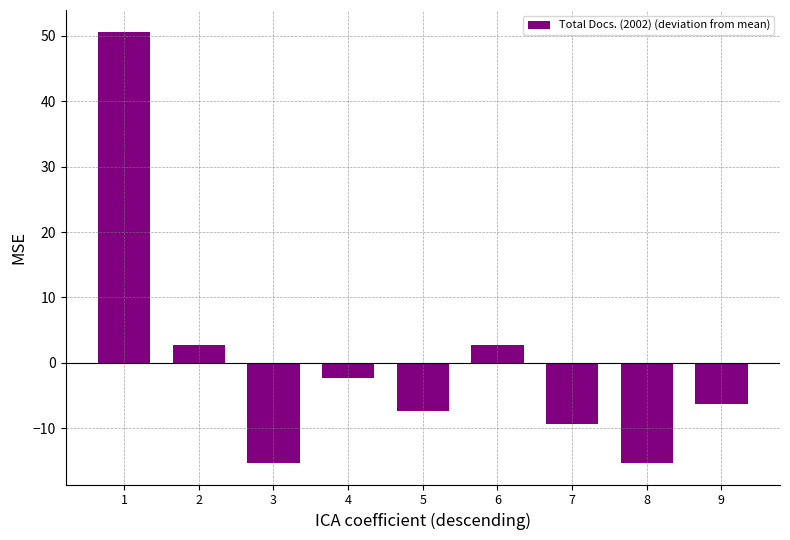

The value at 8 is -15.3. True or false?

True